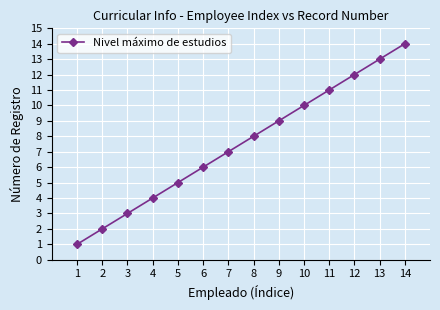

List the labels in order of value, largest first.

14, 13, 12, 11, 10, 9, 8, 7, 6, 5, 4, 3, 2, 1